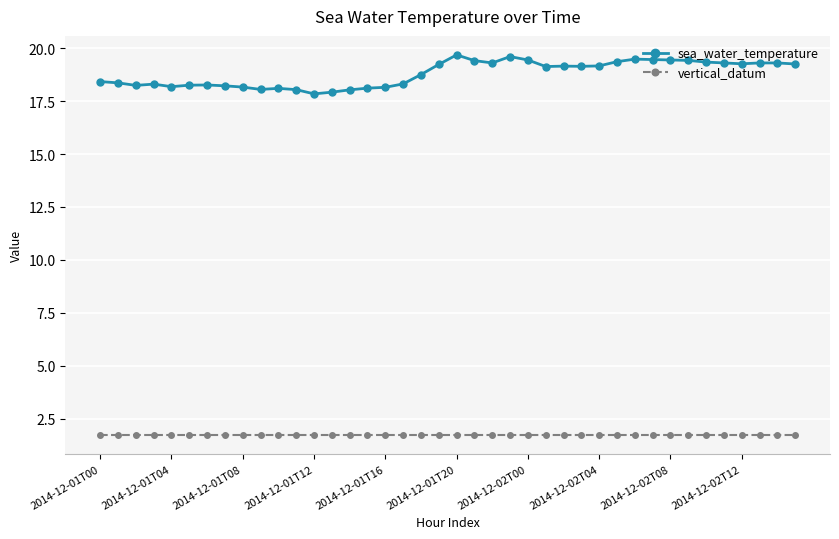

True or false: sea_water_temperature and vertical_datum cross at least once.

False